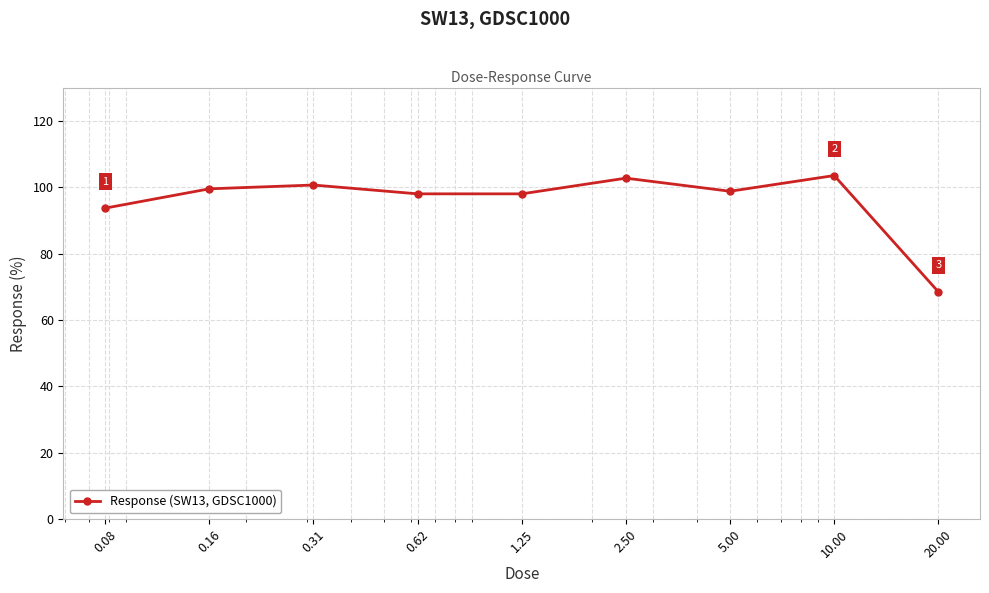

What is the greatest value displayed?

103.5